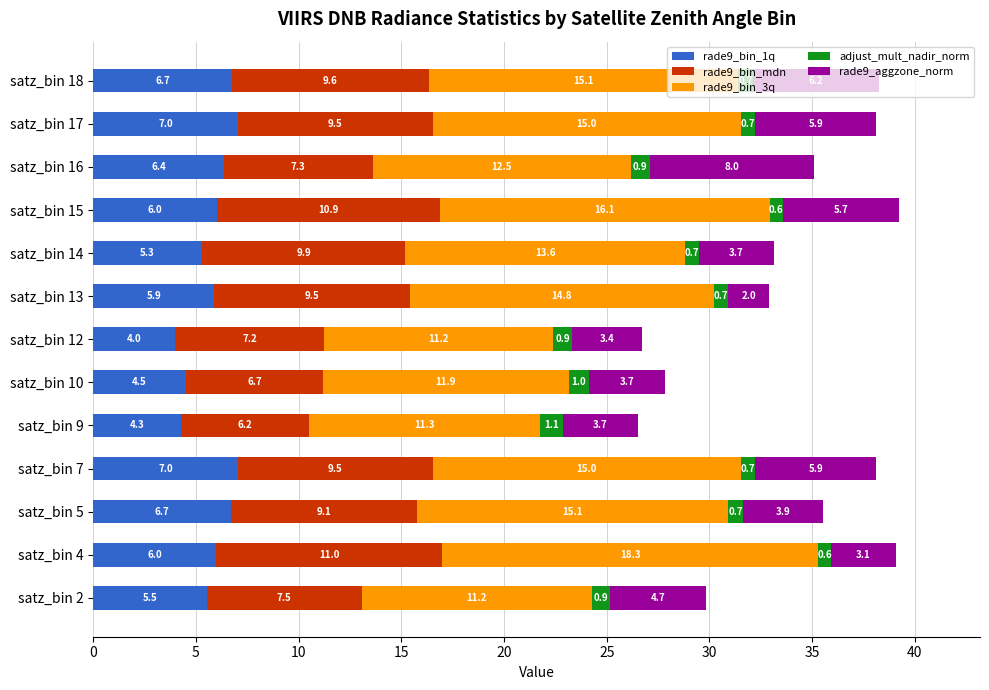

What is the highest value of the rade9_bin_1q series?

7.0